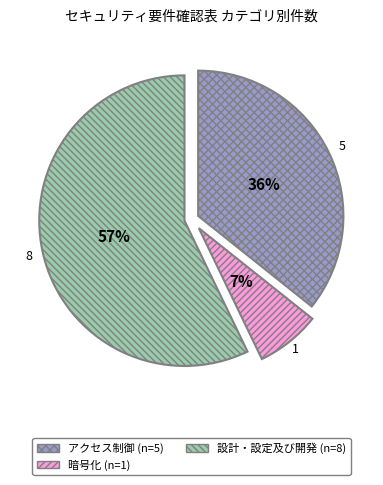

To the nearest percent, what is the difference between the largest and smallest slice percentages?

50%